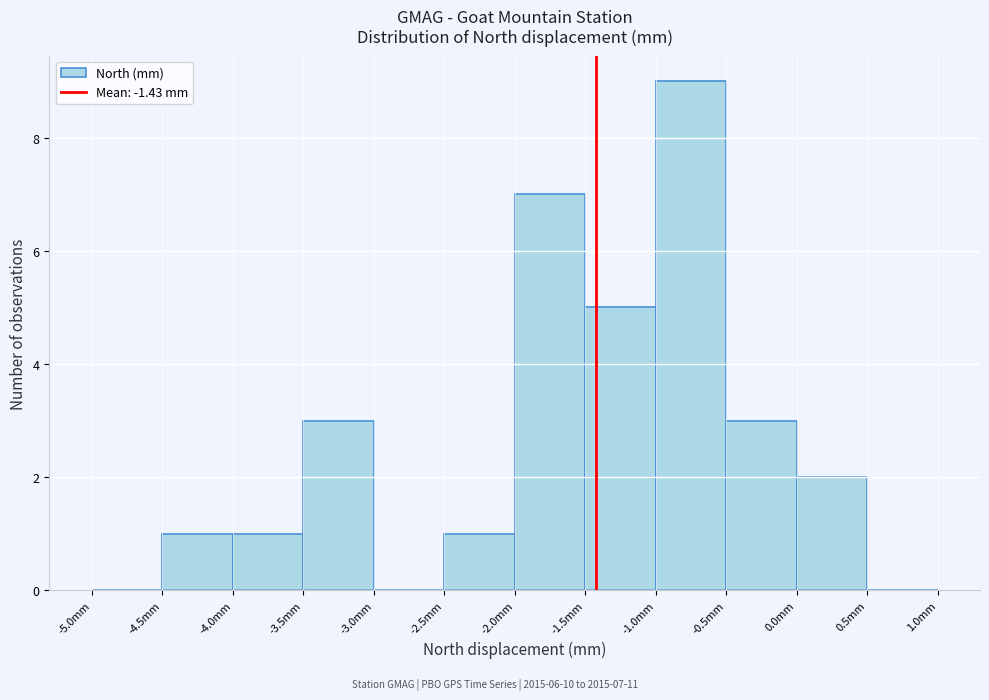

Over which range of the x-axis is the bar tallest?

-1.0 to -0.5